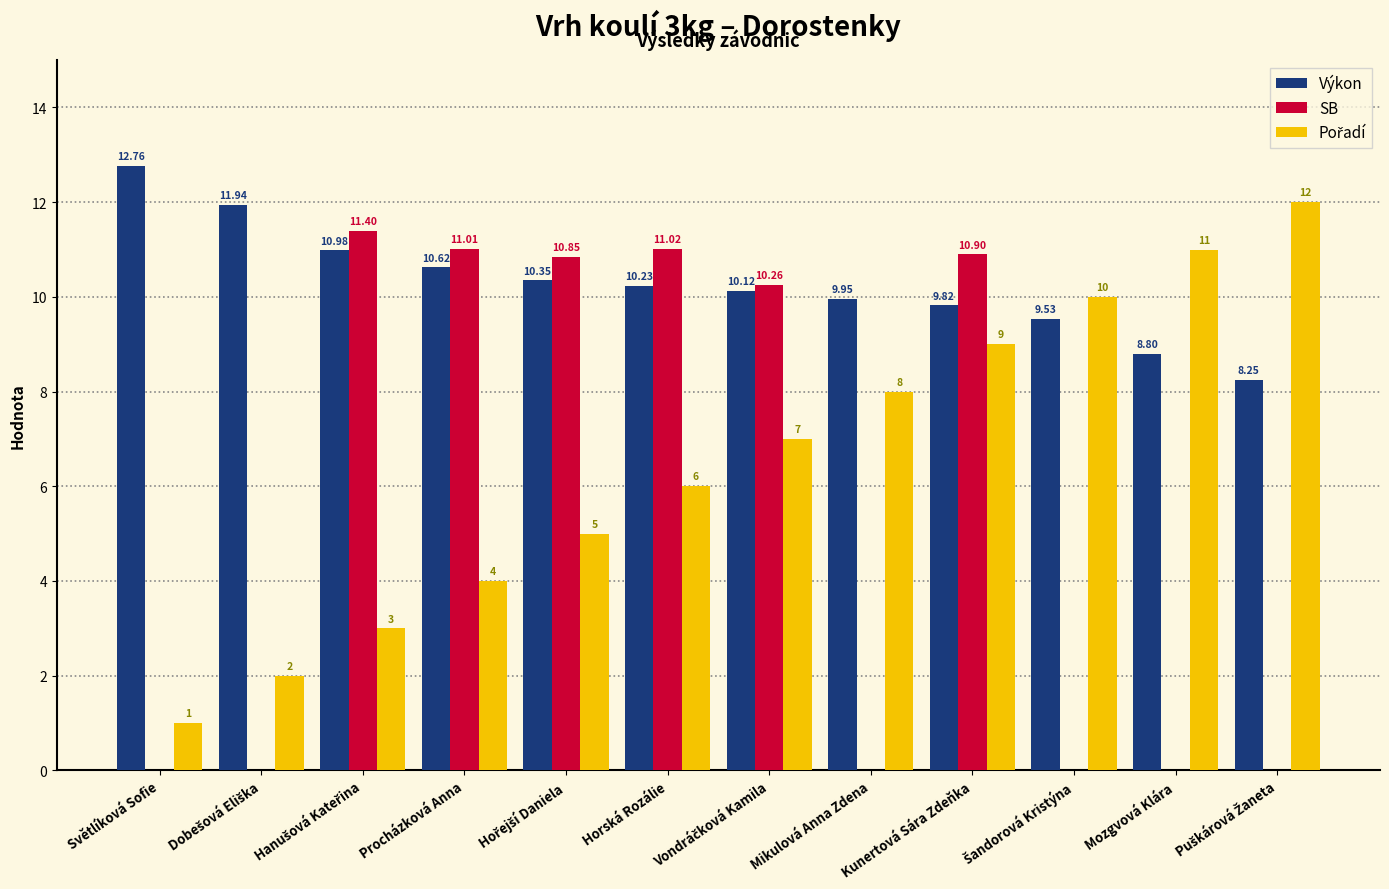

Which series has the largest total across all categories?

Výkon